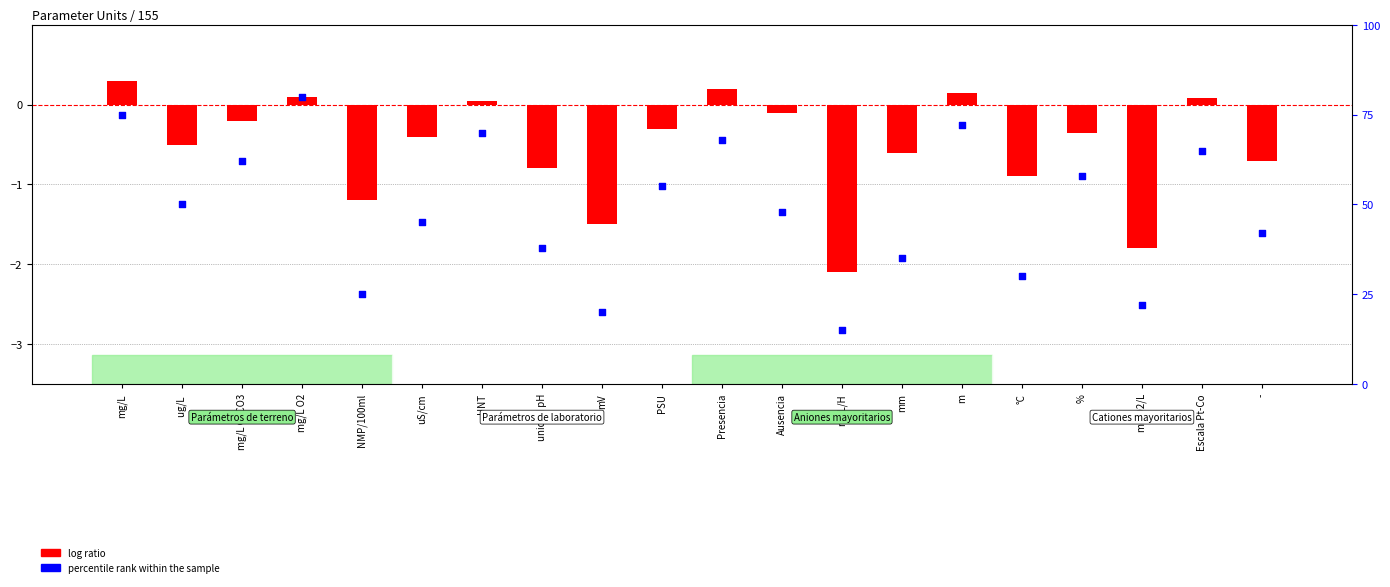

Is the value of percentile rank within the sample at % greater than the value of log ratio at ml/L/H?

Yes